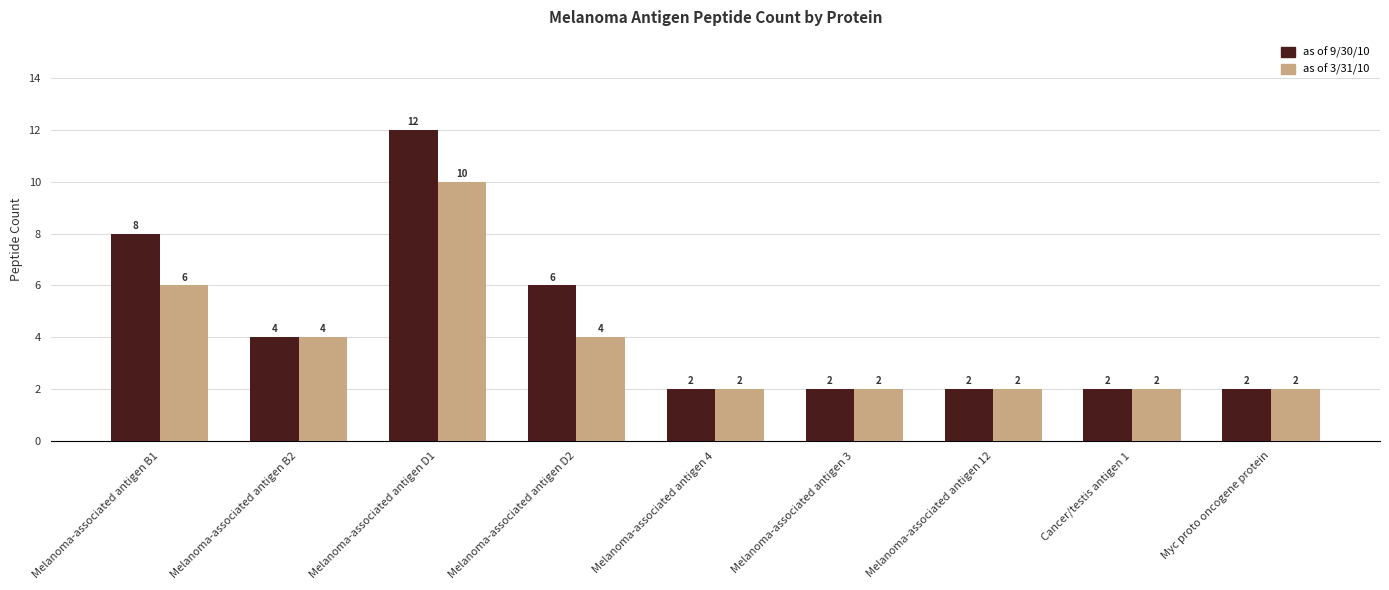

How many as of 3/31/10 values are between 2 and 4?

7